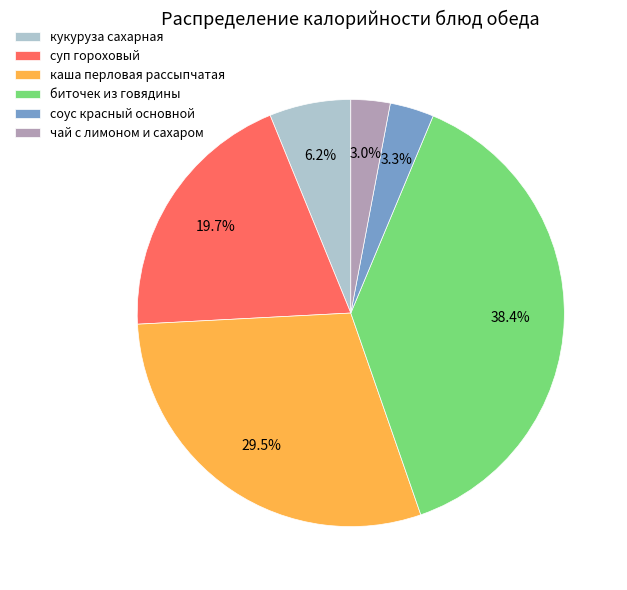

Between чай с лимоном и сахаром and каша перловая рассыпчатая, which is larger?

каша перловая рассыпчатая